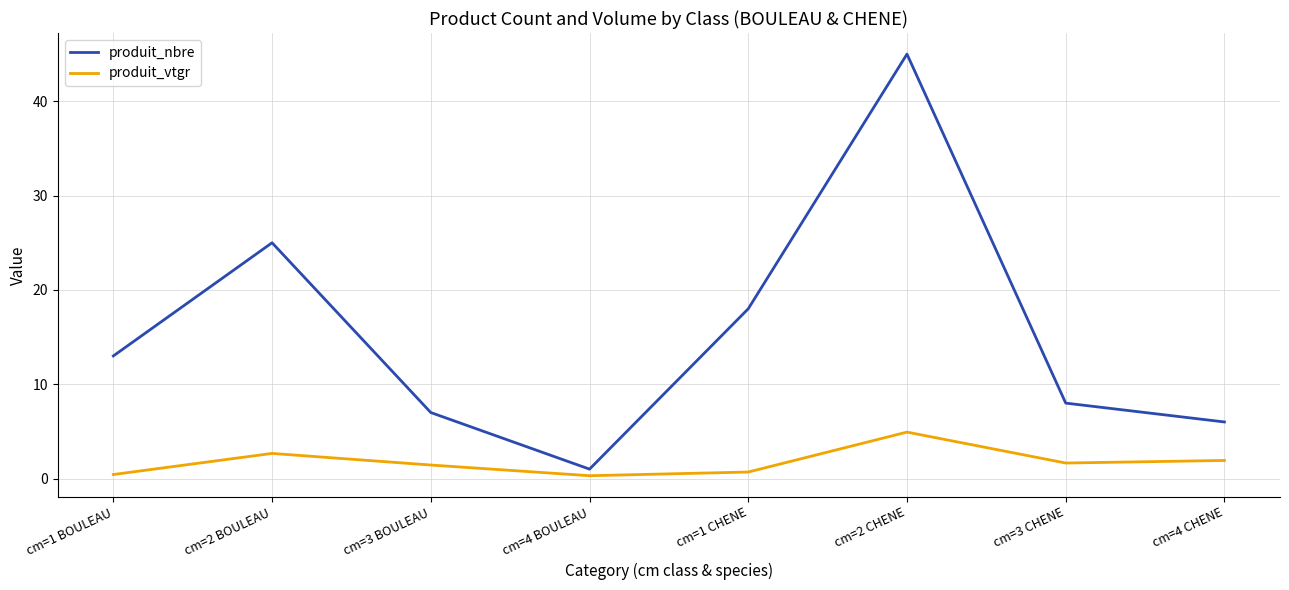

True or false: produit_nbre and produit_vtgr intersect in this chart.

False